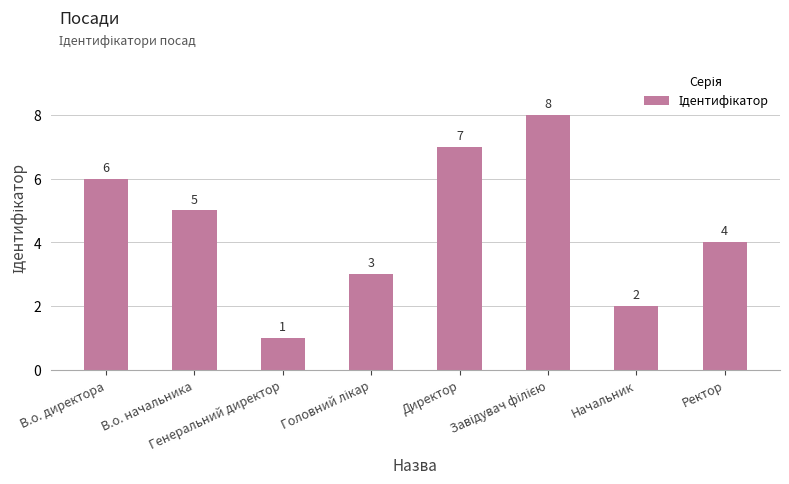

How many values are between 3 and 7?

5